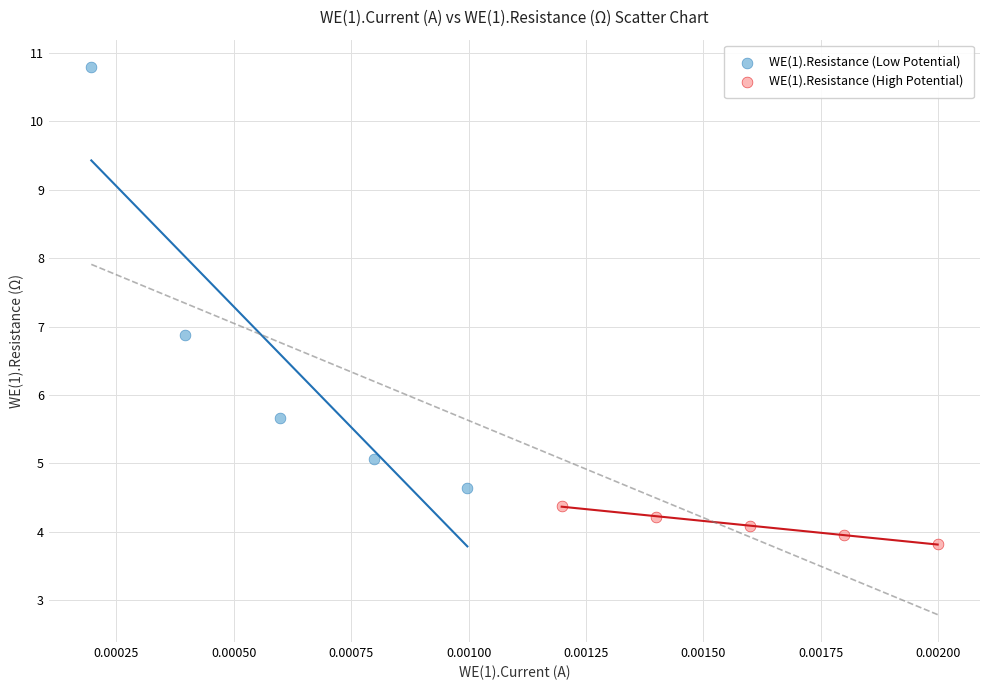

What are all the series names shown in the legend?

WE(1).Resistance (Low Potential), WE(1).Resistance (High Potential)